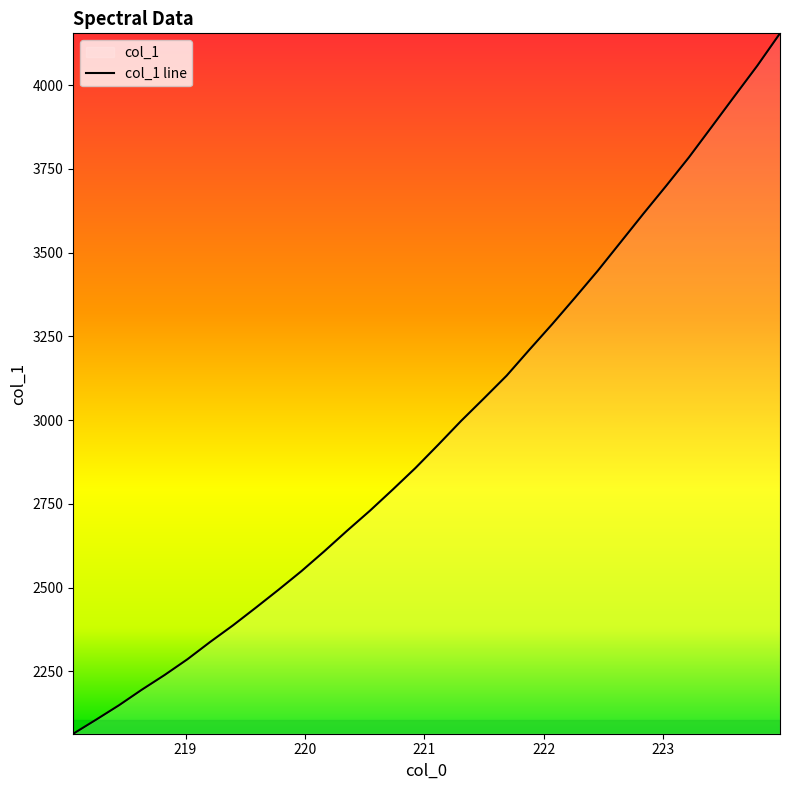

What is the greatest value displayed?

4154.5